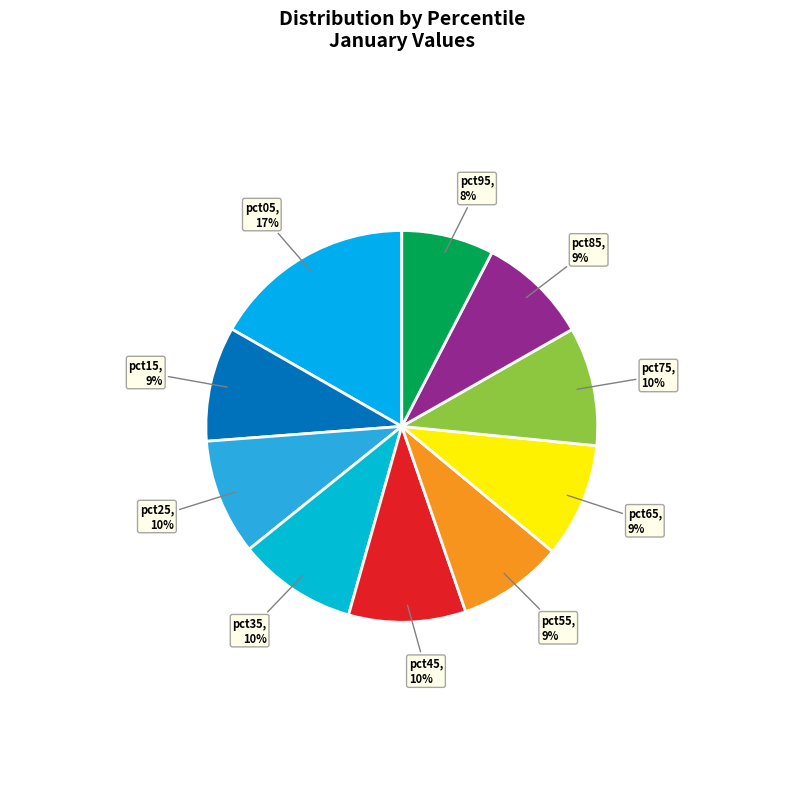

Do pct75 and pct05 together represent more than half of the pie?

No